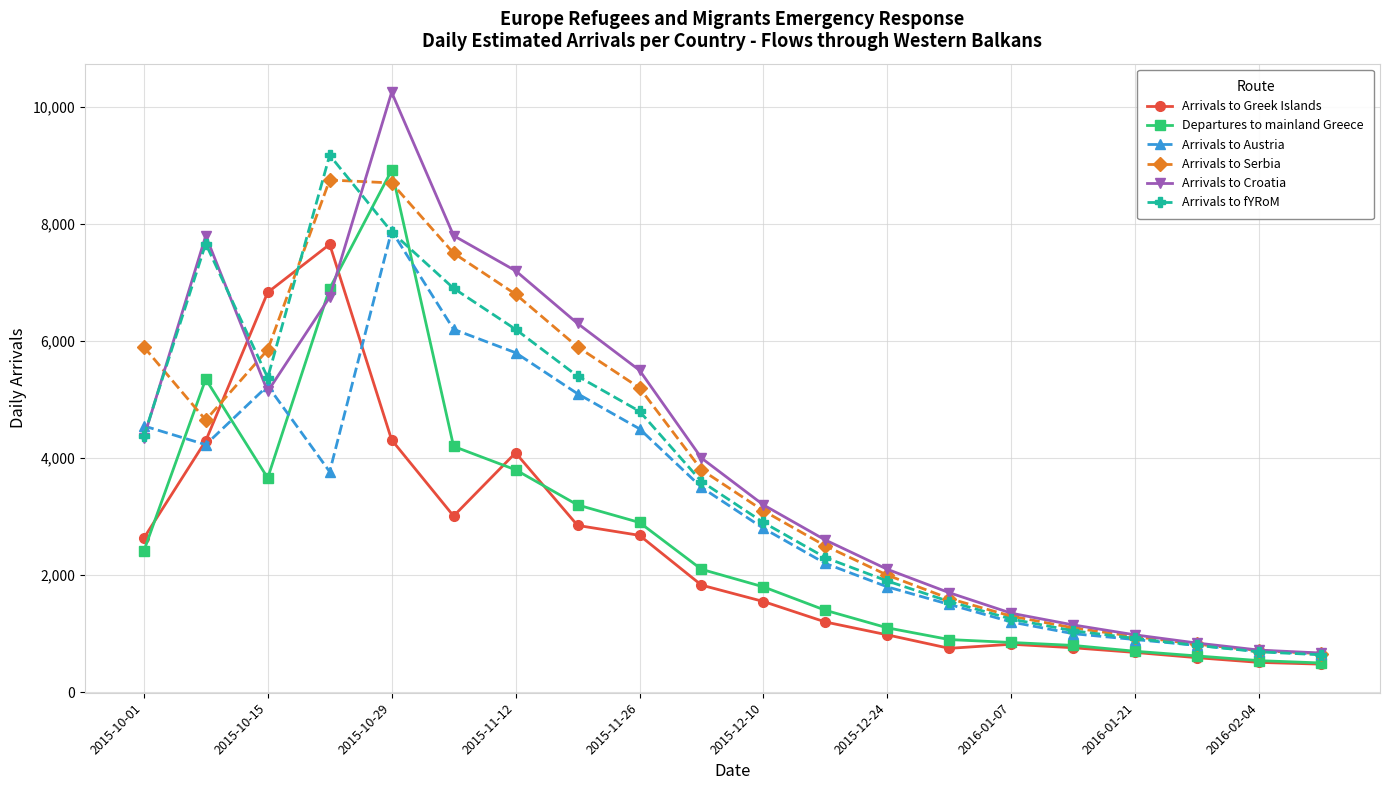

True or false: Arrivals to Serbia and Arrivals to Greek Islands intersect in this chart.

True